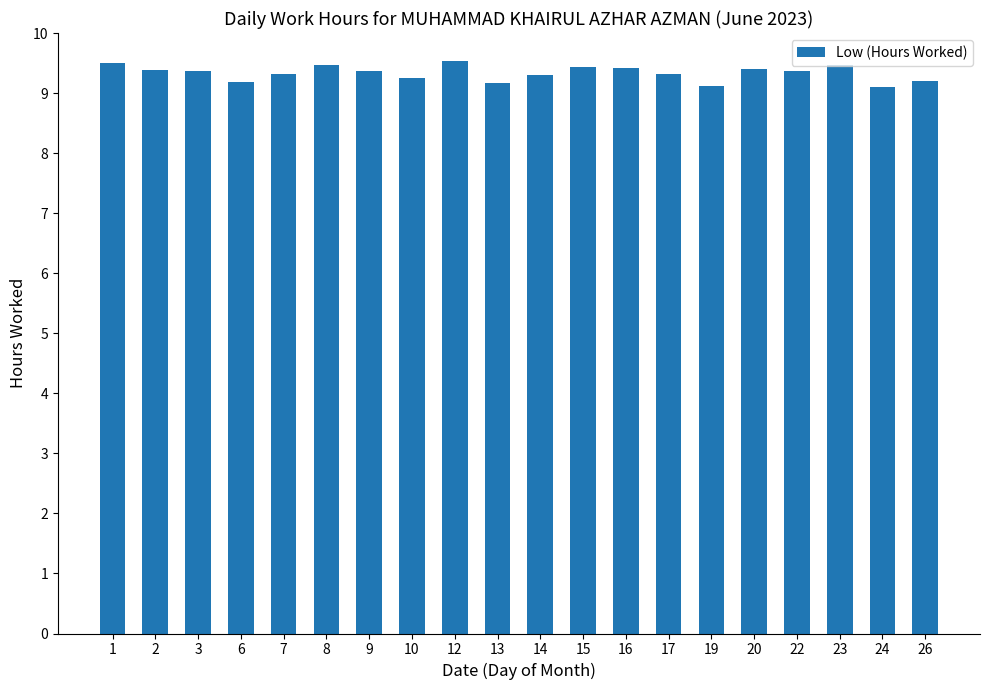

True or false: the data shows 14.3 at 24.

False